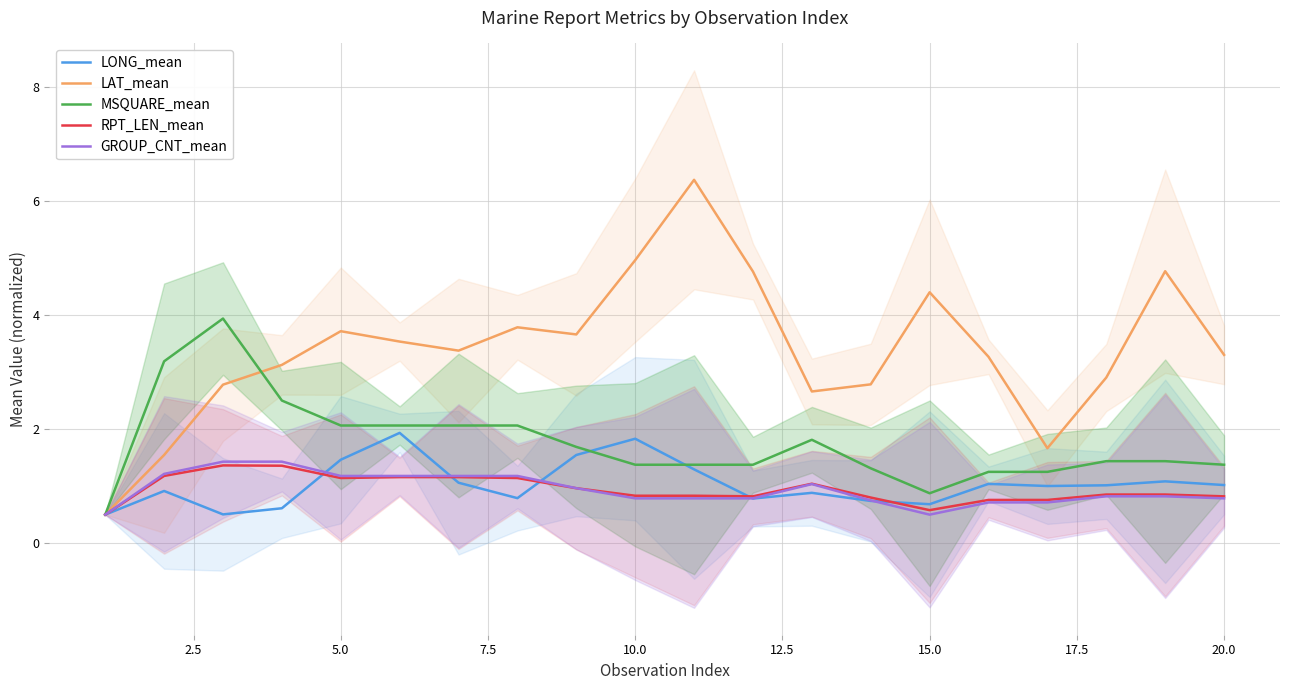

What is the highest value of the GROUP_CNT_mean series?

1.4